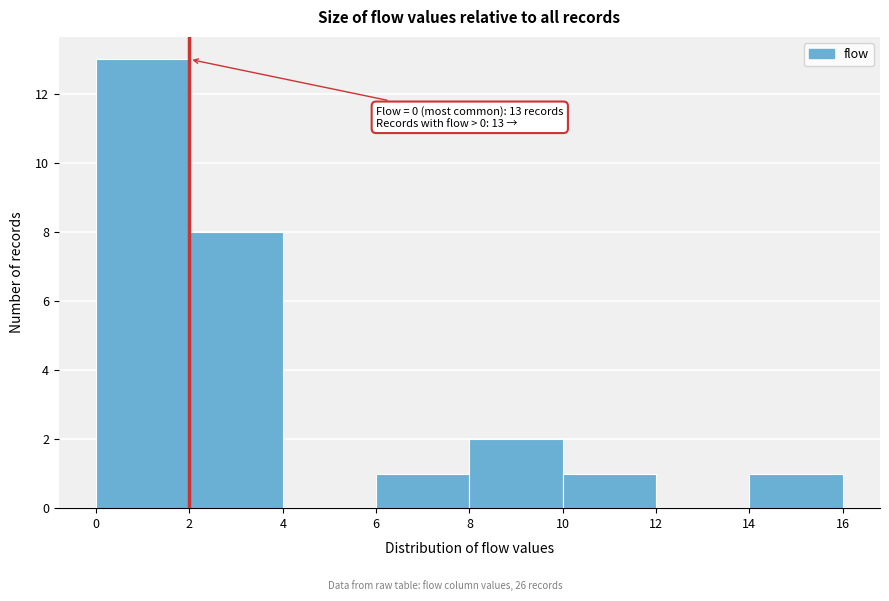

Which range on the x-axis has the tallest bar?

0 to 2